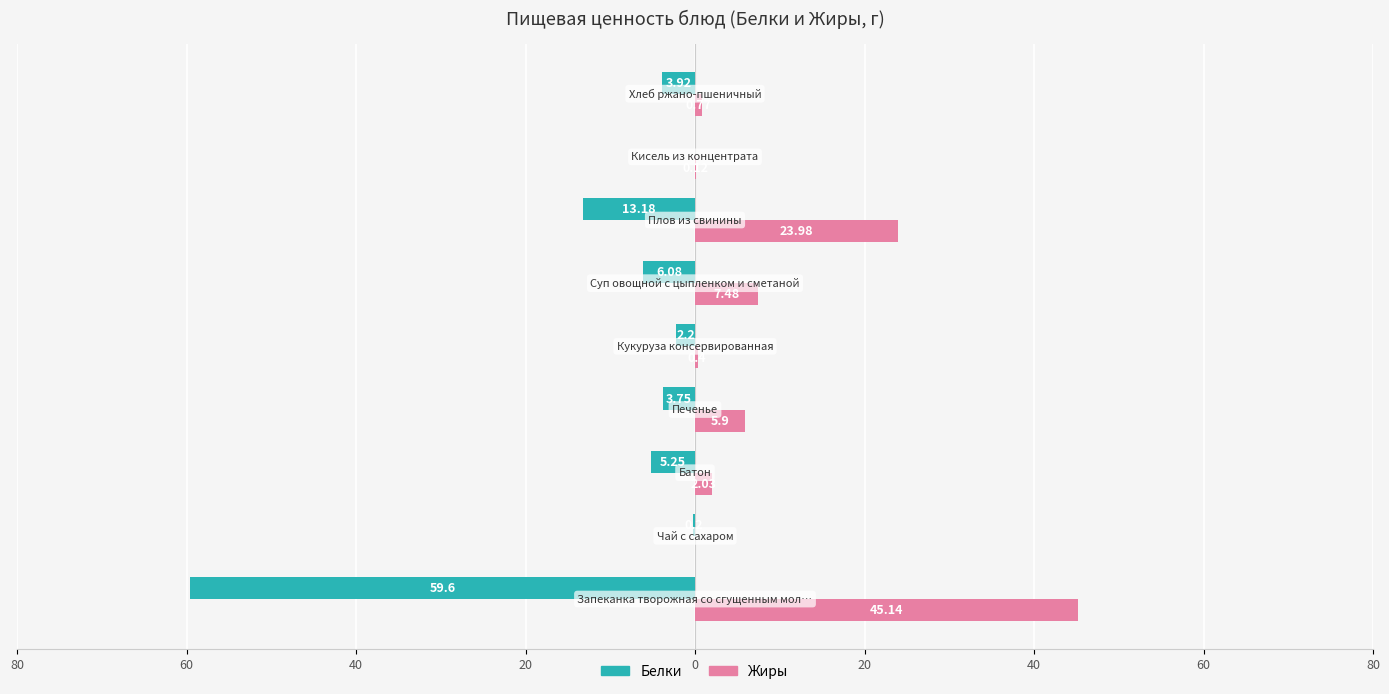

Reading left to right, extract all data points from this chart.

Белки: -59.6	-0.2	-5.2	-3.8	-2.2	-6.1	-13.2	0.0	-3.9
Жиры: 45.1	0.0	2.0	5.9	0.4	7.5	24.0	0.1	0.8